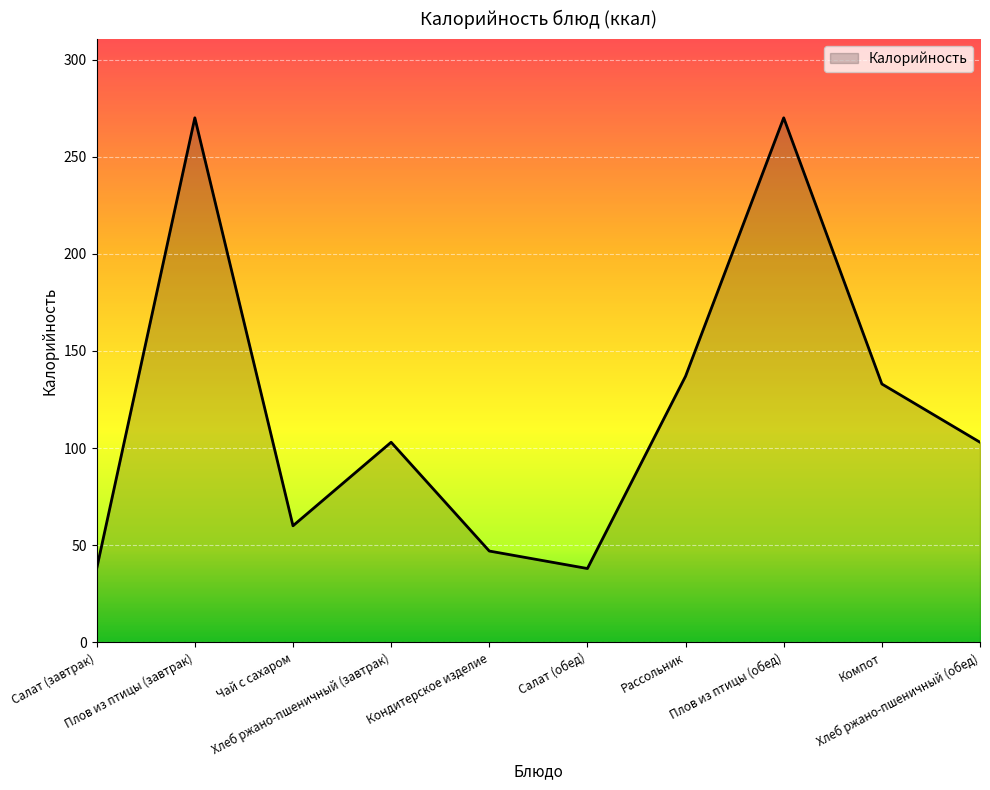

True or false: the data shows 178 at Хлеб ржано-пшеничный (обед).

False